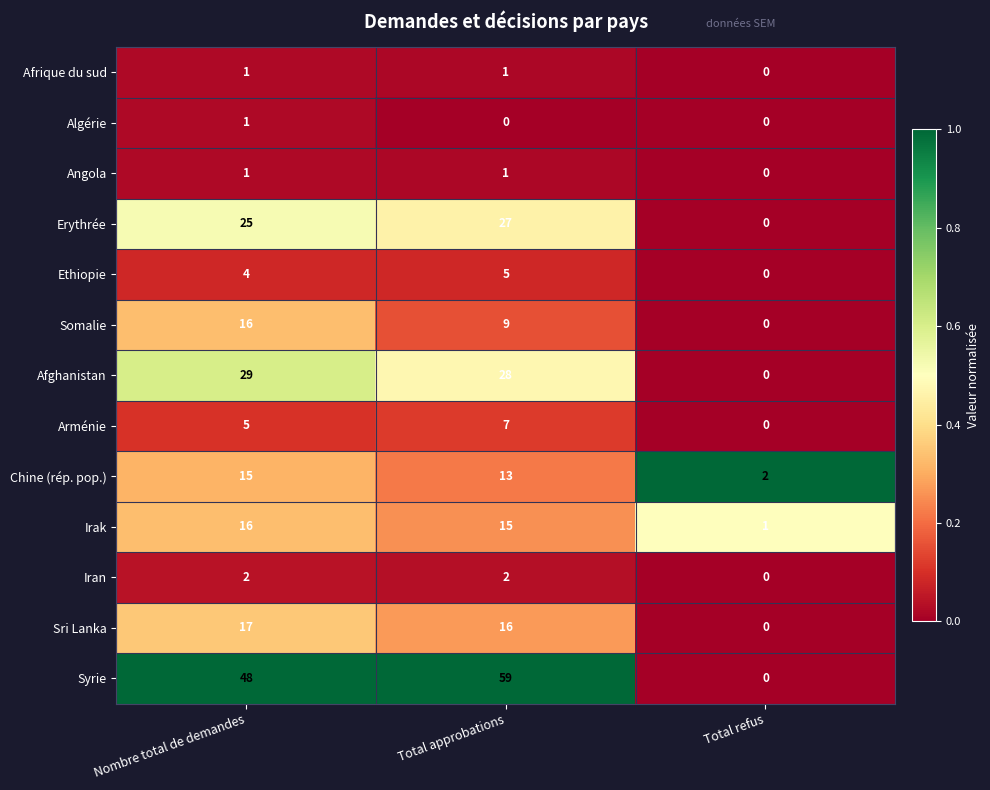

Count the number of data series in this chart.

13